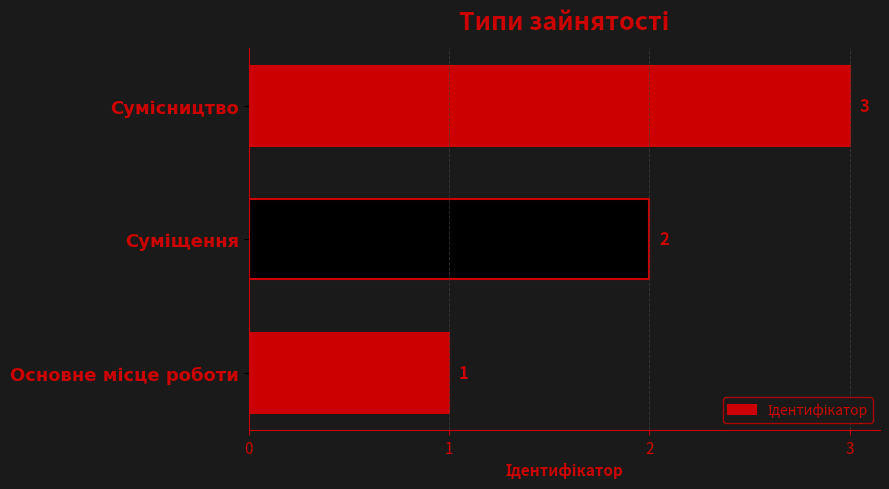

How many values are between 1 and 3?

3